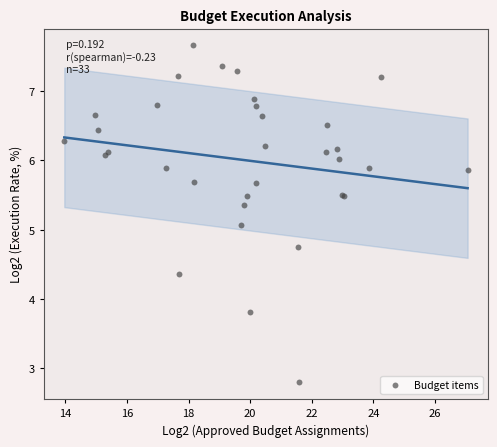

What Y value in the scatter plot is closest to 5?

5.1